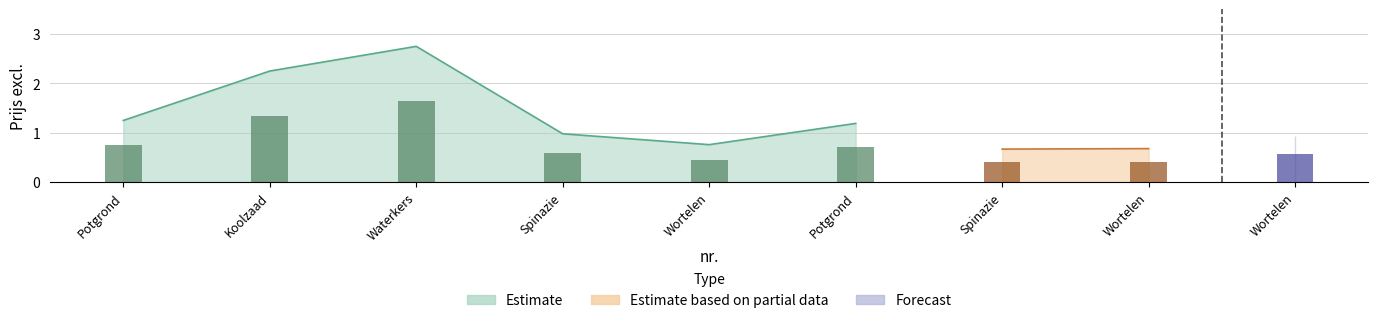

What is the value of the Estimate bar at the 2nd from the left?

2.2